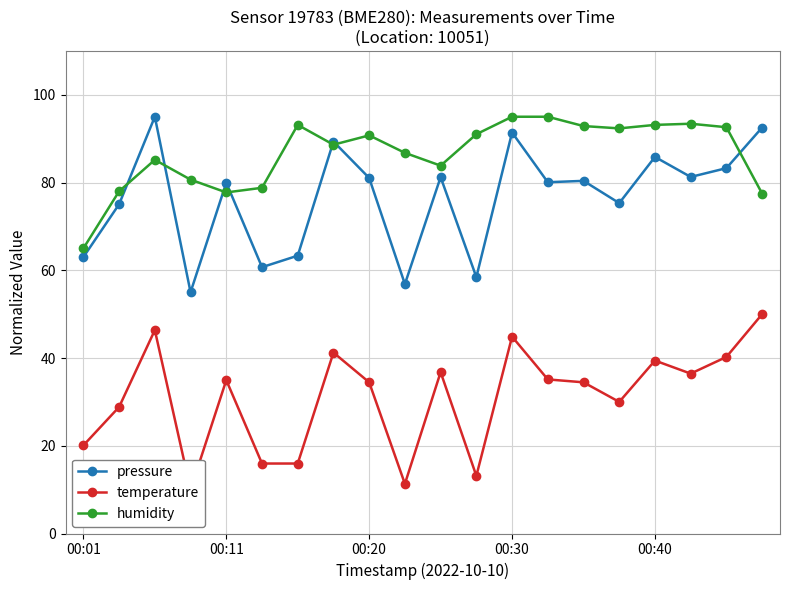

True or false: pressure has more than 2 interior local peaks.

True